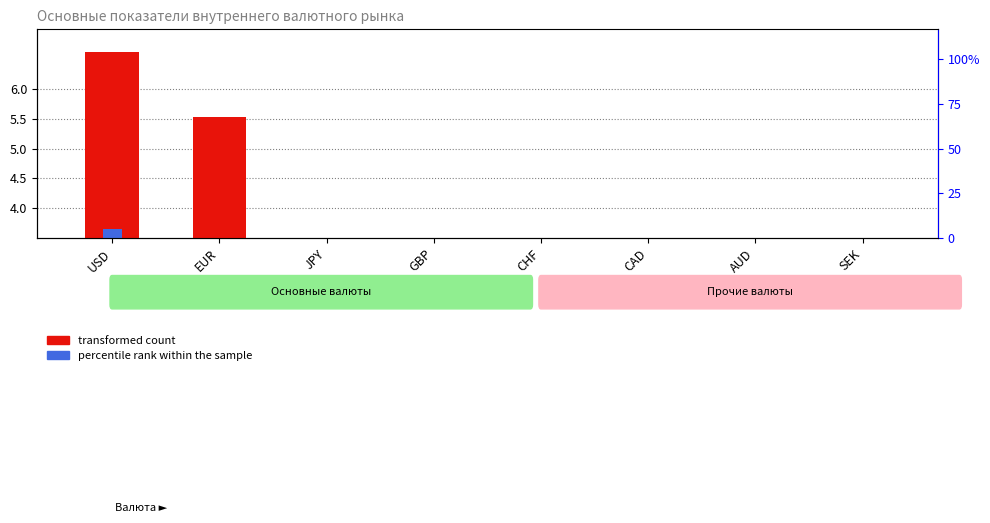

How many values in the transformed count series exceed 3?

4